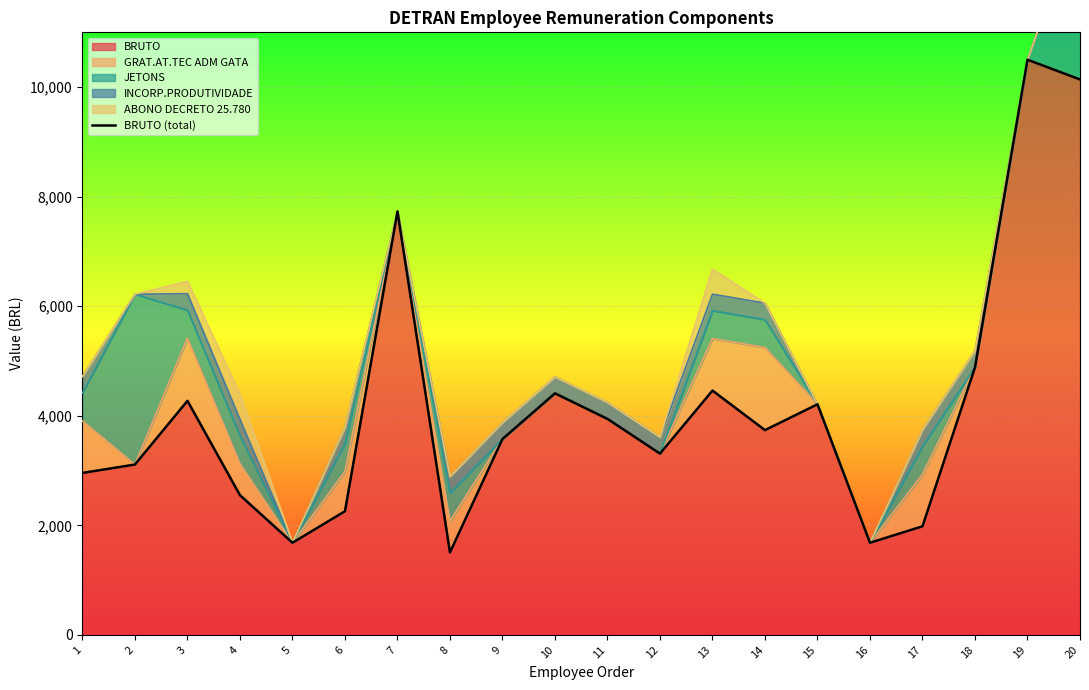

At which category does the data reach its first local peak?

3